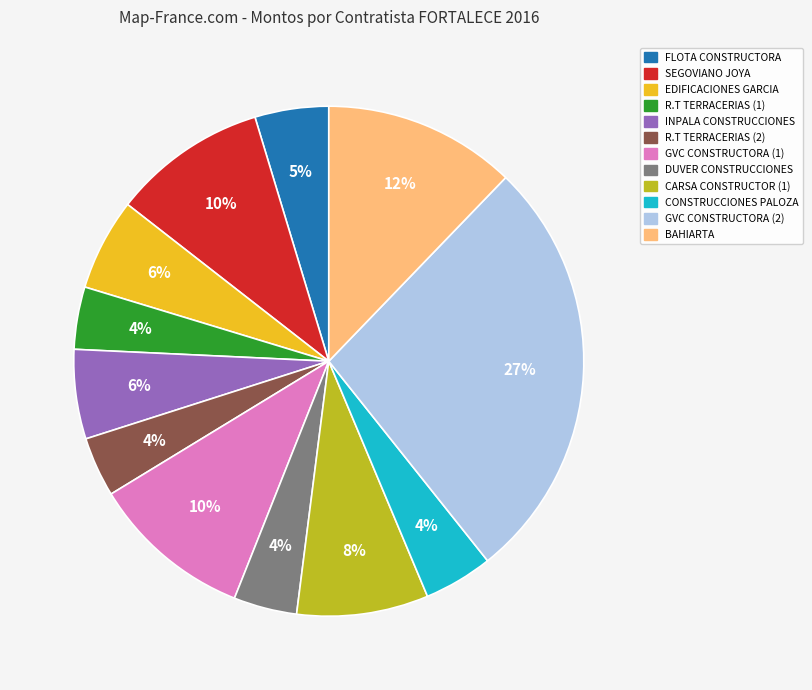

To the nearest percent, what is the difference between the largest and smallest slice percentages?

23%